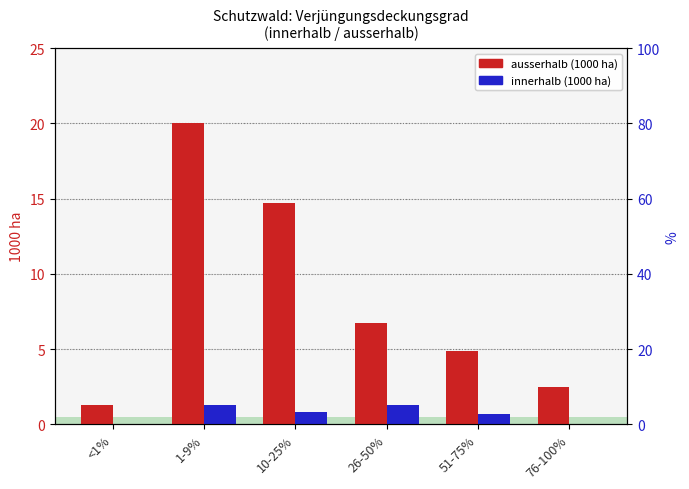

How many series are shown in this chart?

2